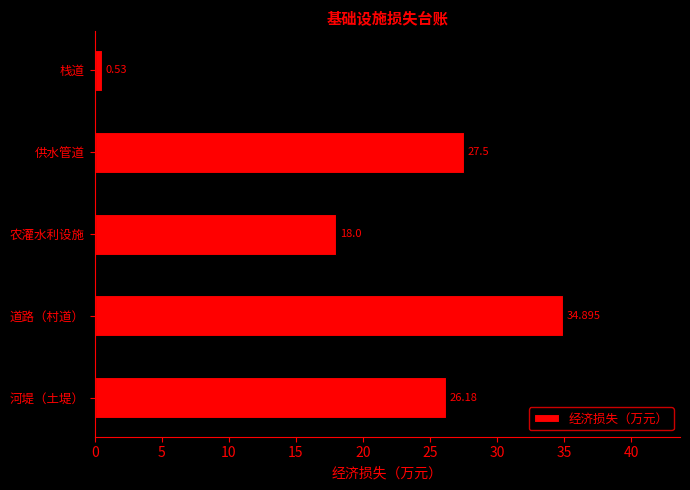

Rank the categories by value from lowest to highest.

栈道, 农灌水利设施, 河堤（土堤）, 供水管道, 道路（村道）